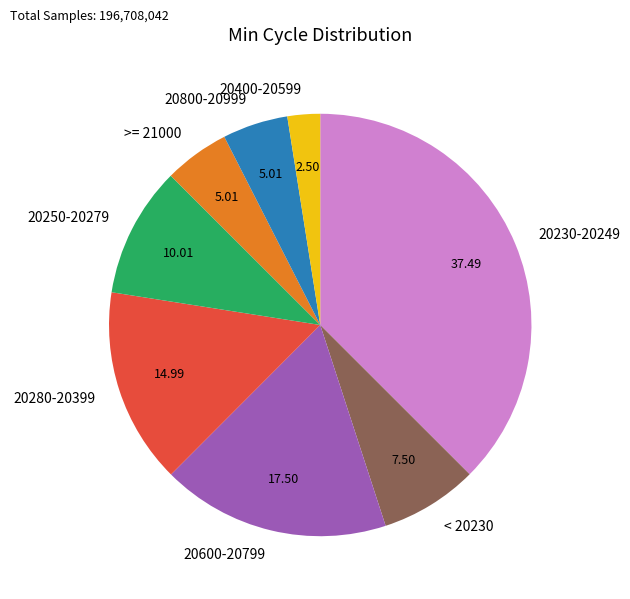

Do 20230-20249 and 20400-20599 together represent more than half of the pie?

No